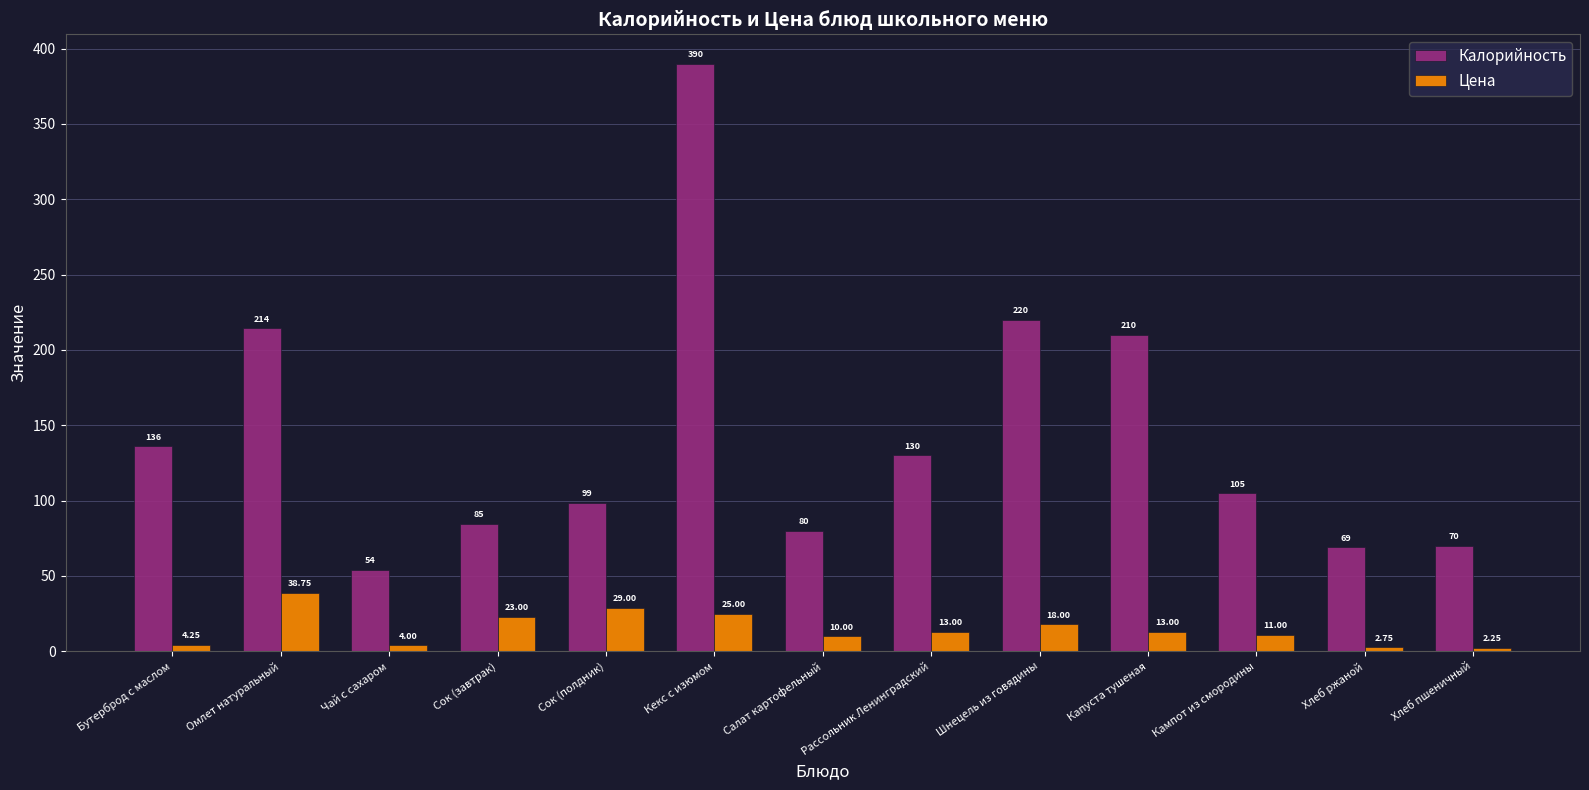

What is the highest value of the Калорийность series?

390.0